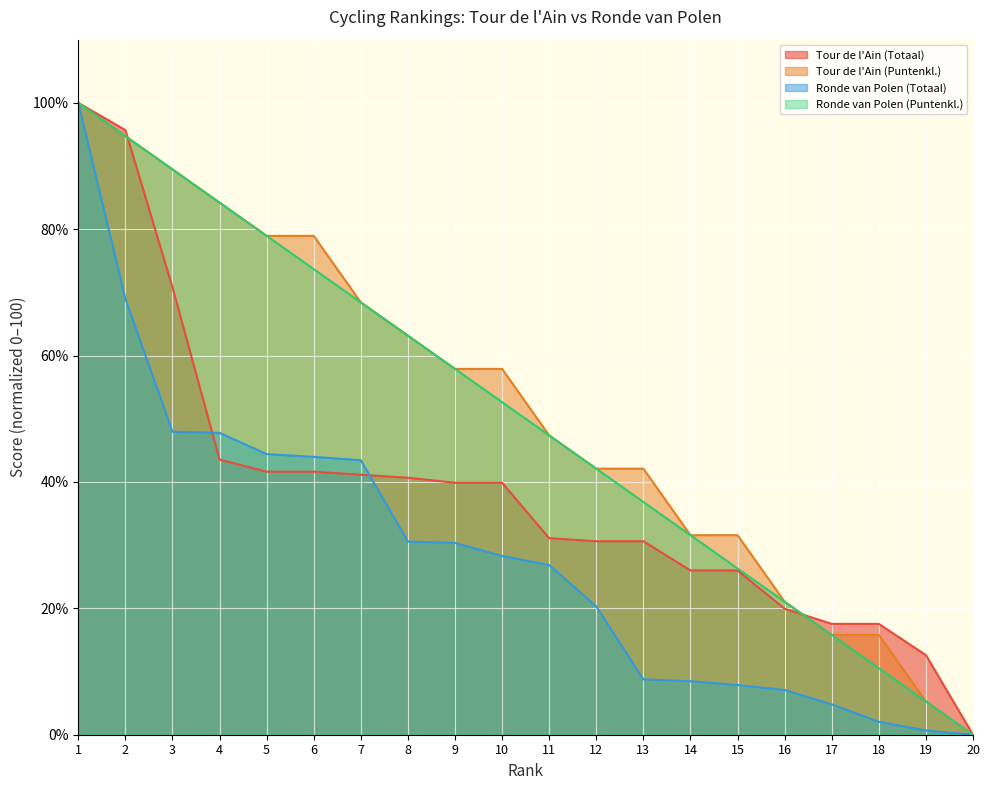

Which series changed the most between 8 and 18?

Ronde van Polen (Puntenkl.)